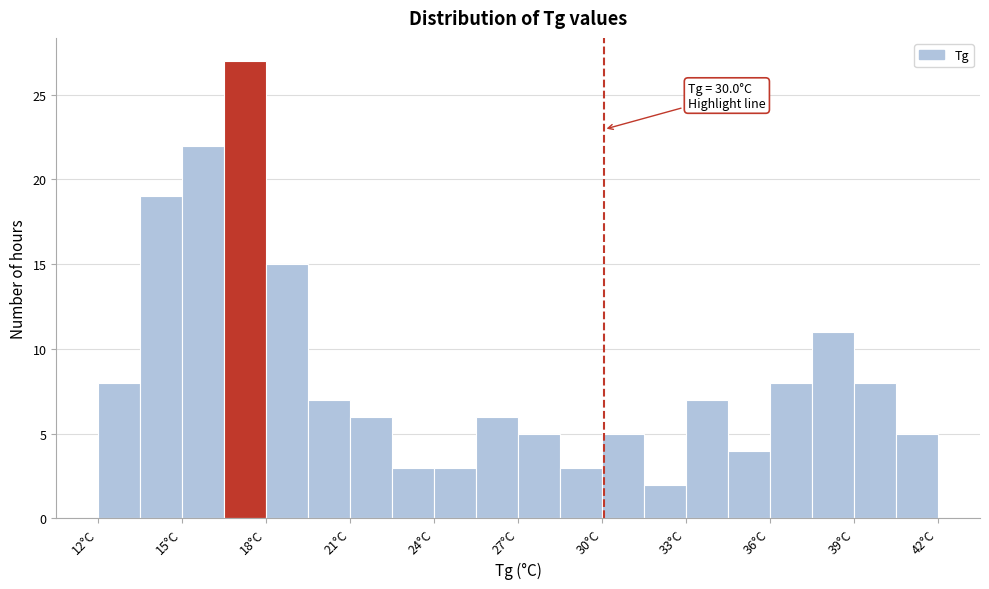

Around what value on the x-axis is the tallest bar? Give the approximate position of its centre, as read against the axis.

17.0